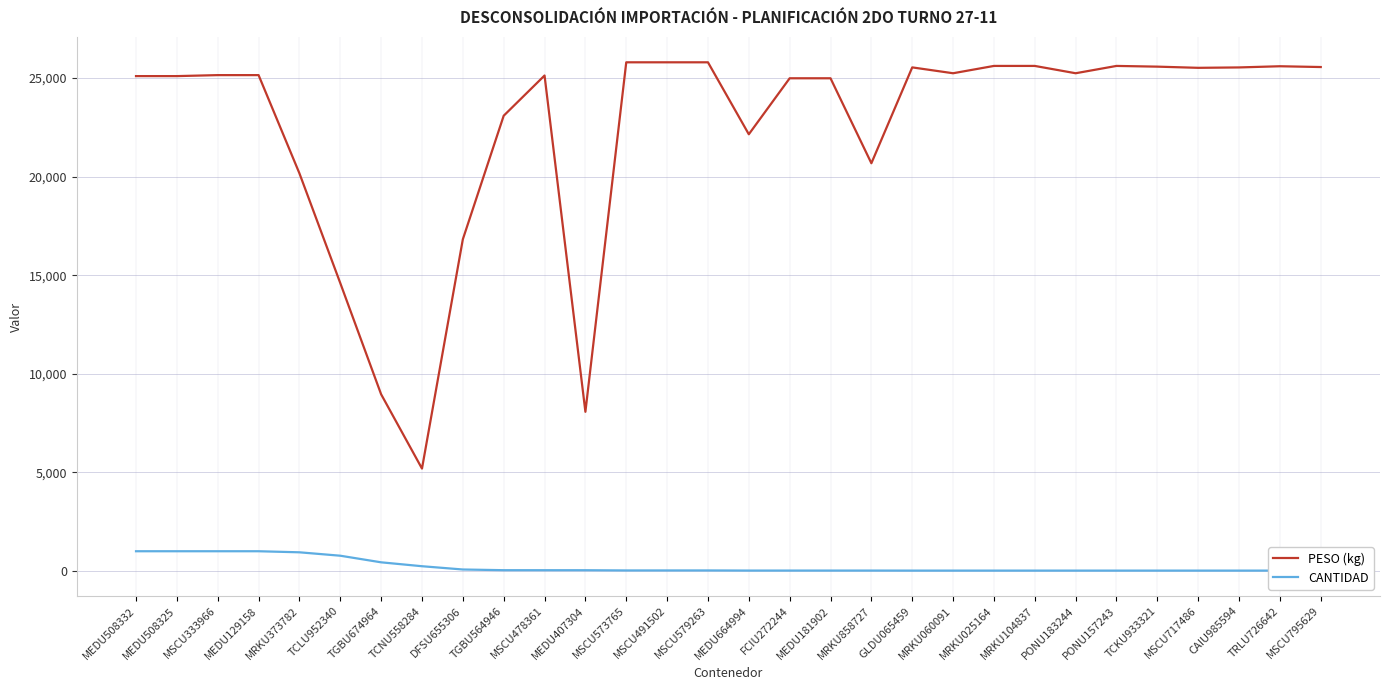

What is the lowest value of the PESO (kg) series?

5193.0